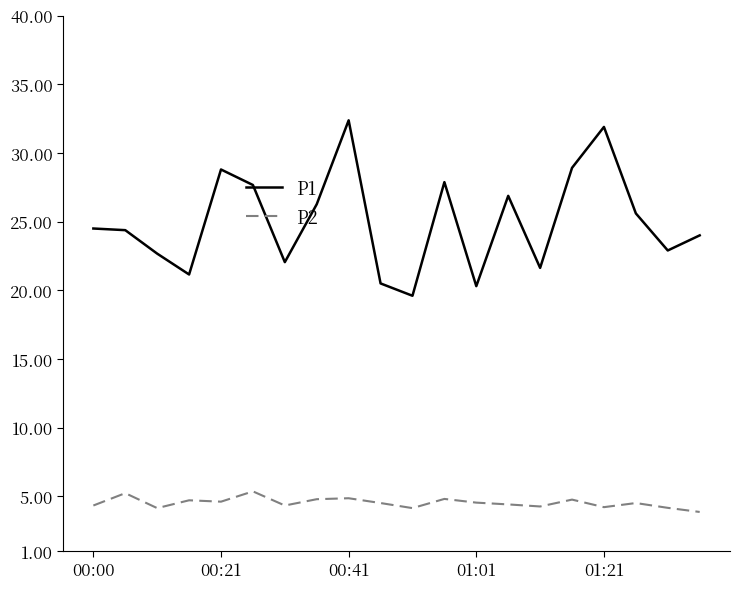

Which series has the largest total across all categories?

P1